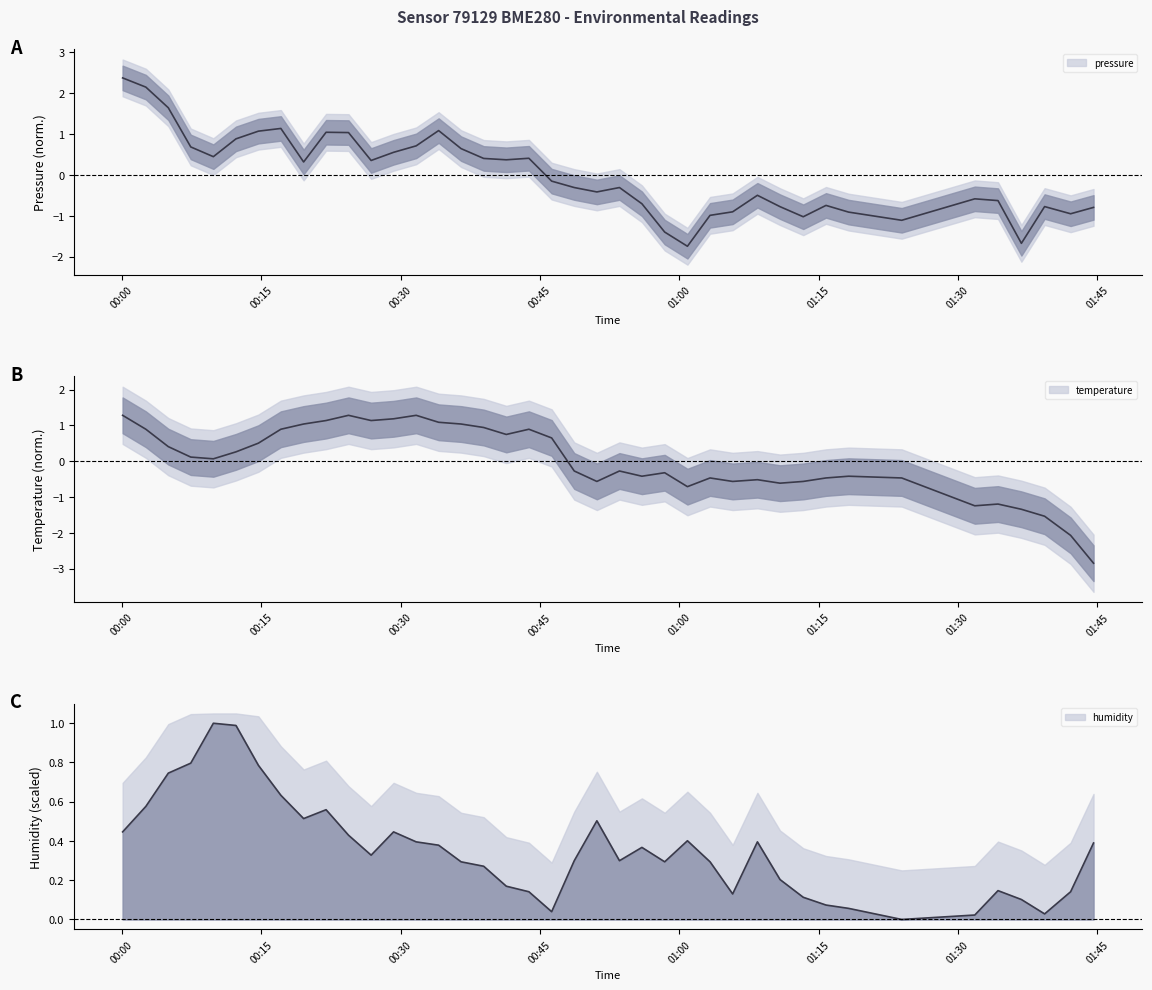

Reading right to left, what are all the values shown in this chart?

pressure: -0.8	-0.9	-0.8	-1.7	-0.6	-0.6	-1.1	-0.9	-0.7	-1.0	-0.8	-0.5	-0.9	-1.0	-1.7	-1.4	-0.7	-0.3	-0.4	-0.3	-0.1	0.4	0.4	0.4	0.6	1.1	0.7	0.6	0.4	1.0	1.0	0.3	1.1	1.1	0.9	0.4	0.7	1.6	2.2	2.4
temperature: -2.8	-2.1	-1.5	-1.3	-1.2	-1.2	-0.5	-0.4	-0.5	-0.6	-0.6	-0.5	-0.6	-0.5	-0.7	-0.3	-0.4	-0.3	-0.6	-0.3	0.7	0.9	0.7	0.9	1.0	1.1	1.3	1.2	1.1	1.3	1.1	1.0	0.9	0.5	0.3	0.1	0.1	0.4	0.9	1.3
humidity: 0.4	0.1	0.0	0.1	0.1	0.0	0.0	0.1	0.1	0.1	0.2	0.4	0.1	0.3	0.4	0.3	0.4	0.3	0.5	0.3	0.0	0.1	0.2	0.3	0.3	0.4	0.4	0.4	0.3	0.4	0.6	0.5	0.6	0.8	1.0	1.0	0.8	0.7	0.6	0.4